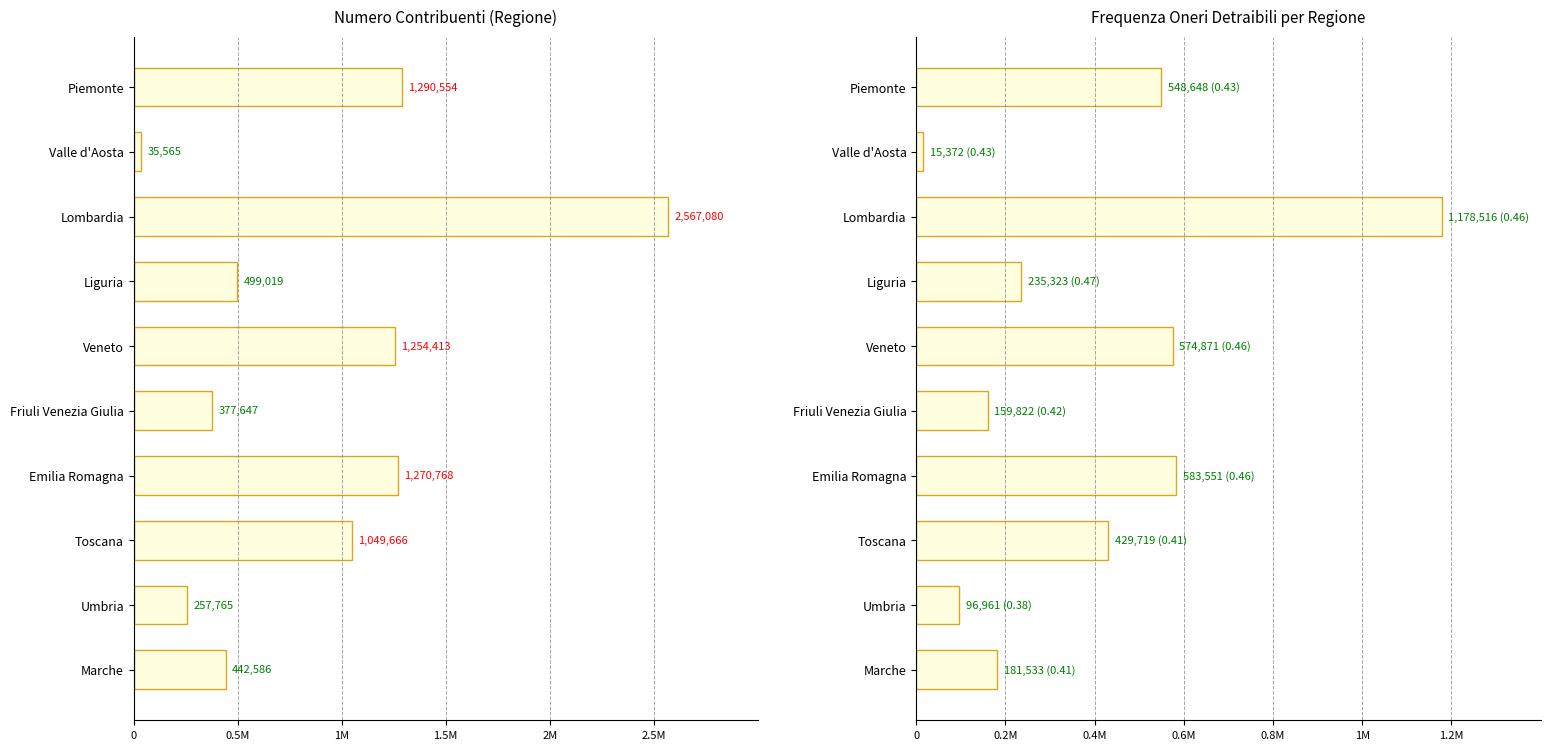

Reading left to right, transcribe all the data shown in this chart.

Numero contribuenti: 1290554	35565	2567080	499019	1254413	377647	1270768	1049666	257765	442586
Totale spese sanitarie (Freq): 548648	15372	1178516	235323	574871	159822	583551	429719	96961	181533